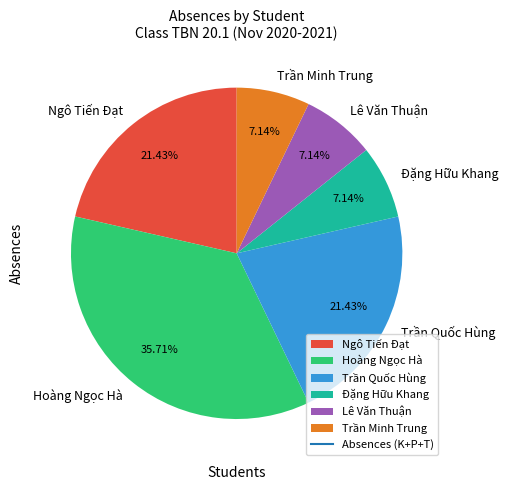

Which slice is the largest?

Hoàng Ngọc Hà